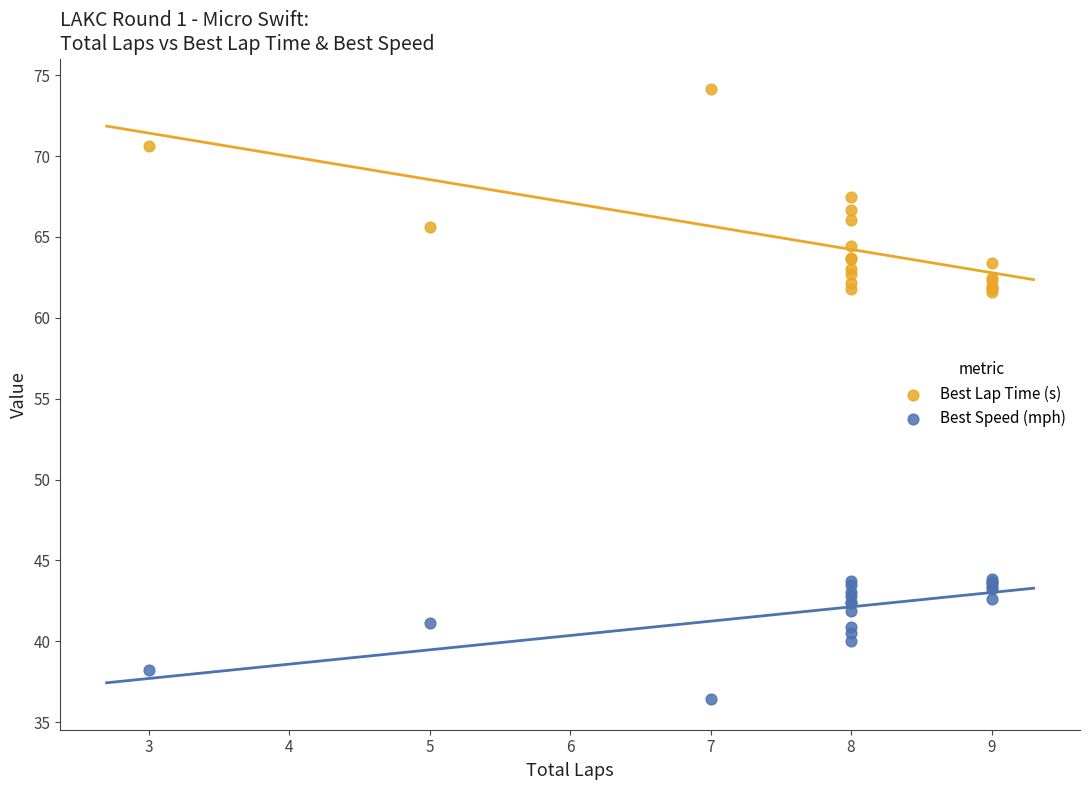

Which series reaches the minimum Y coordinate?

Best Speed (mph)